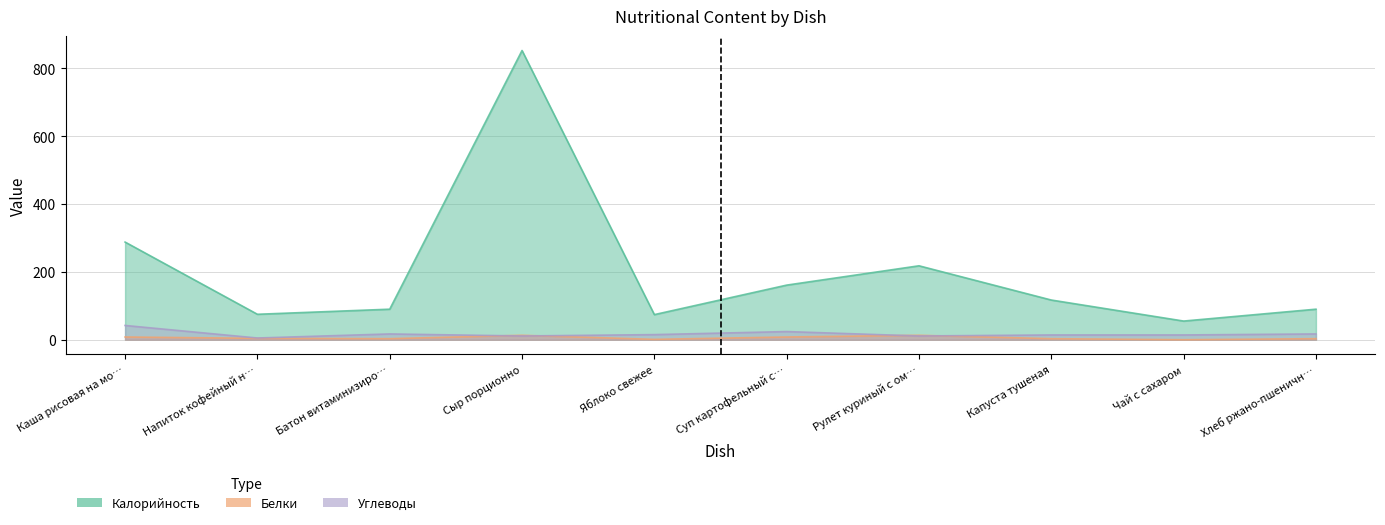

How many interior local valleys does the Белки series have?

3